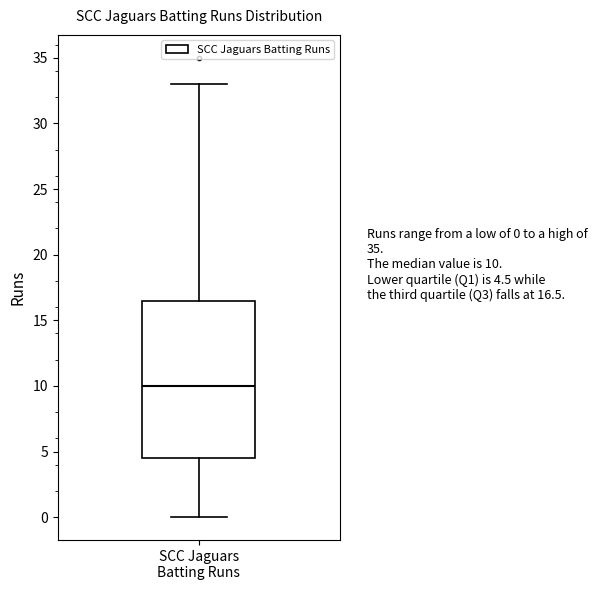

Transcribe this box plot: give where the median line is, the range the box spans, and where the two whiskers end, as read against the y-axis. The values are not printed on the chart, so give them approximately, as read against the axis.

median 10.0, box 4.5 to 16.5, whiskers 0.0 to 33.0